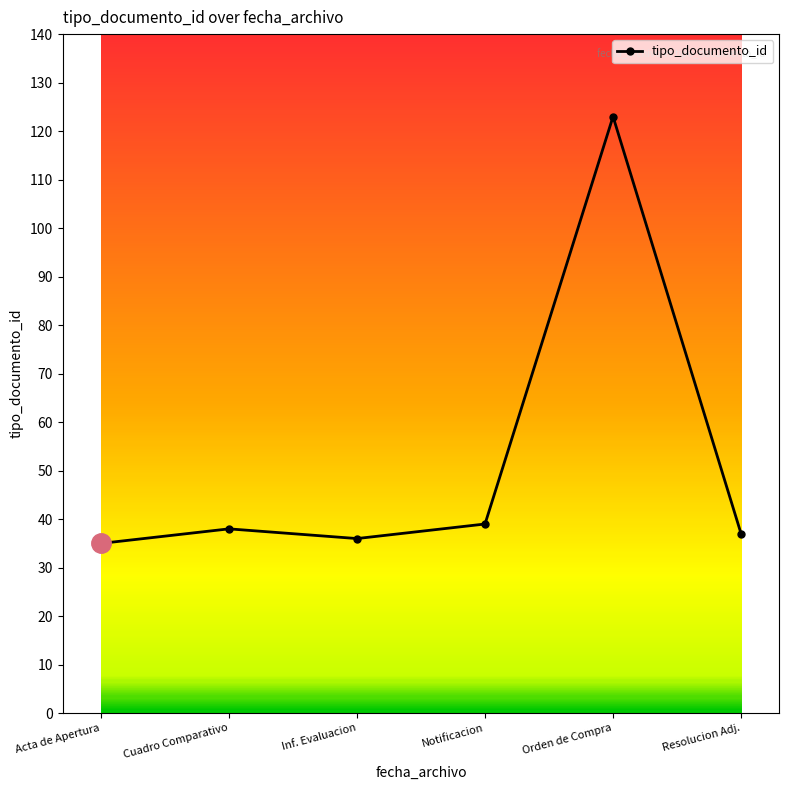

Reading left to right, transcribe all the data shown in this chart.

35	38	36	39	123	37